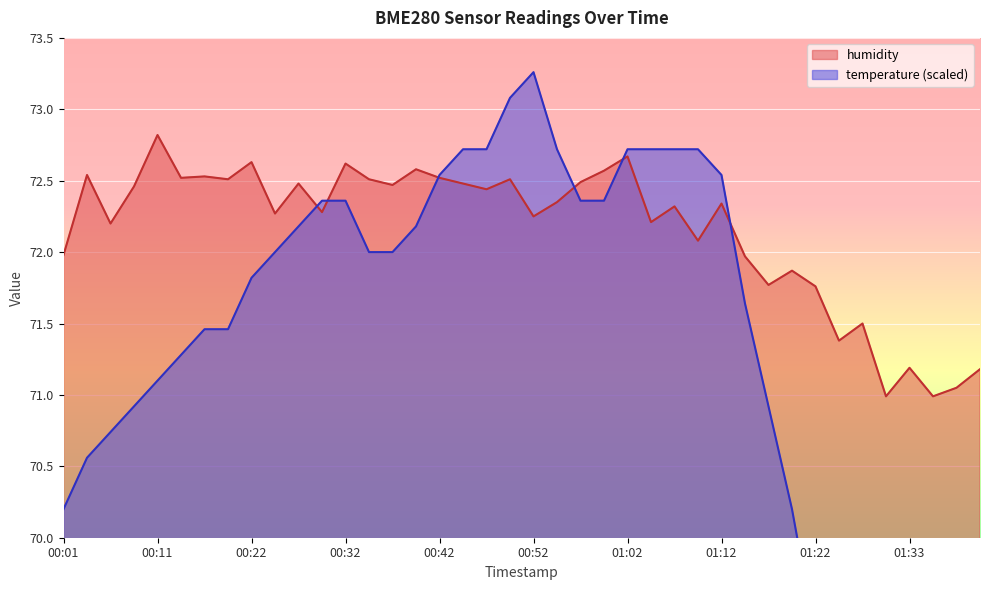

What is the label of the 11th point from the right?

01:15